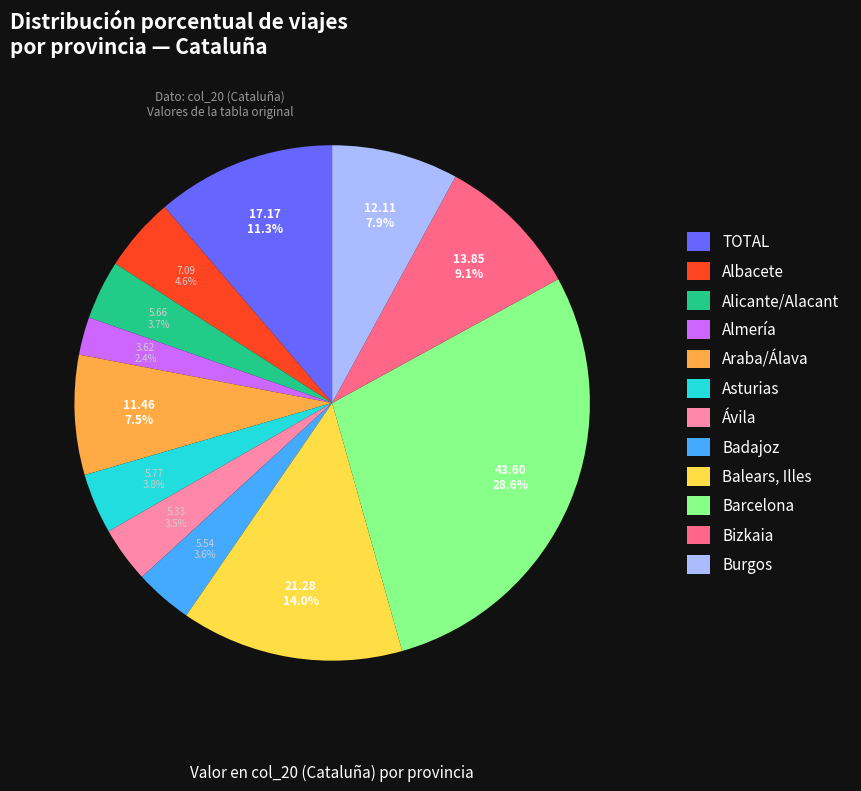

To the nearest percent, what is the average slice percentage?

8%